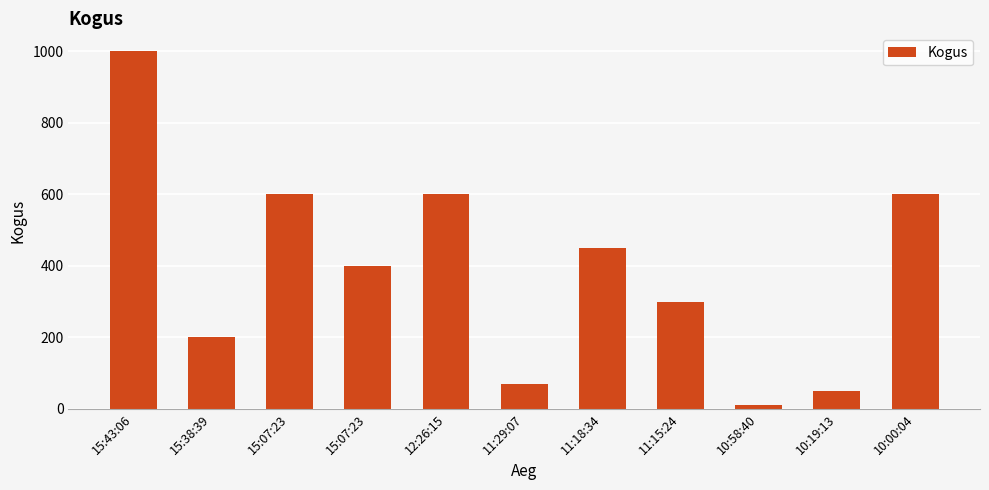

List the labels in order of value, smallest first.

10:58:40, 10:19:13, 11:29:07, 15:38:39, 11:15:24, 15:07:23, 11:18:34, 15:07:23, 12:26:15, 10:00:04, 15:43:06